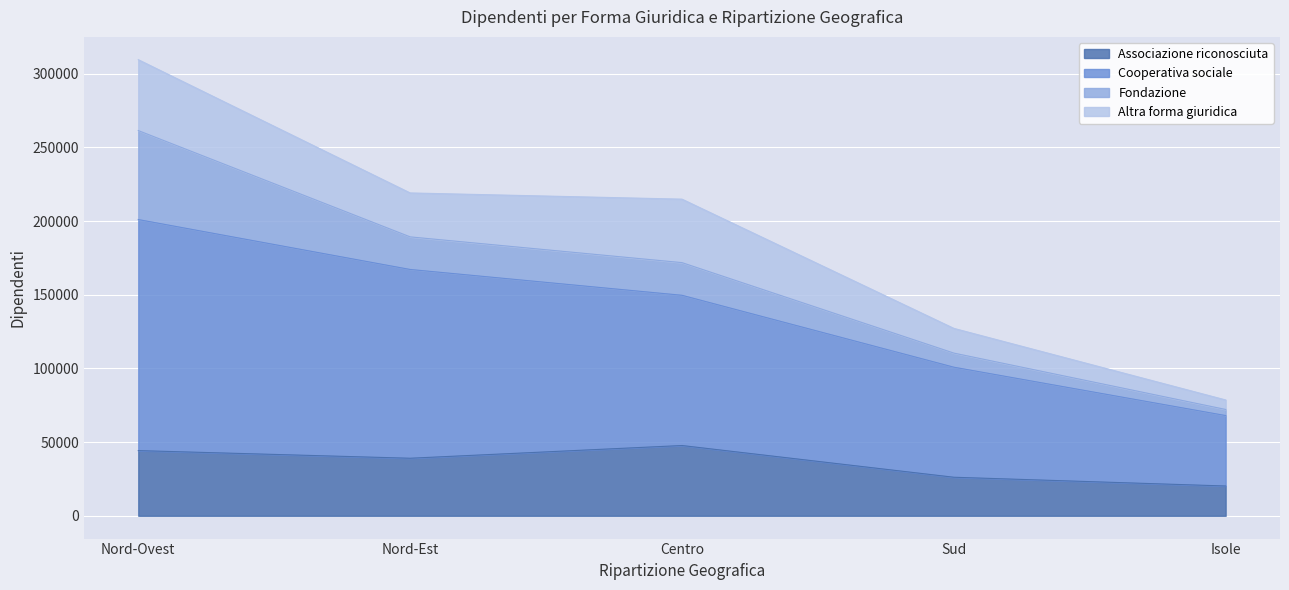

What position from the right is Sud?

2